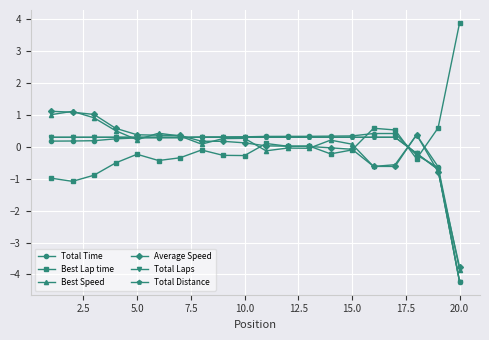

What is the minimum value for Total Laps?

-4.2